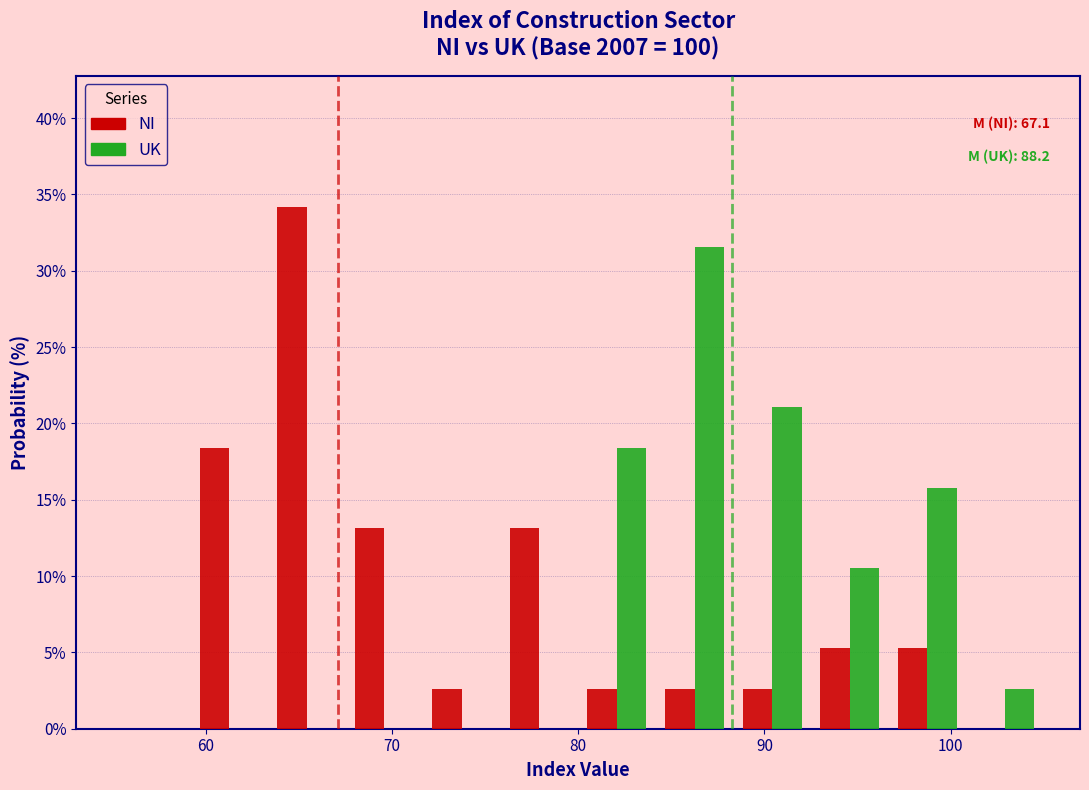

In the UK series, which range on the x-axis has the tallest bar?

84 to 88